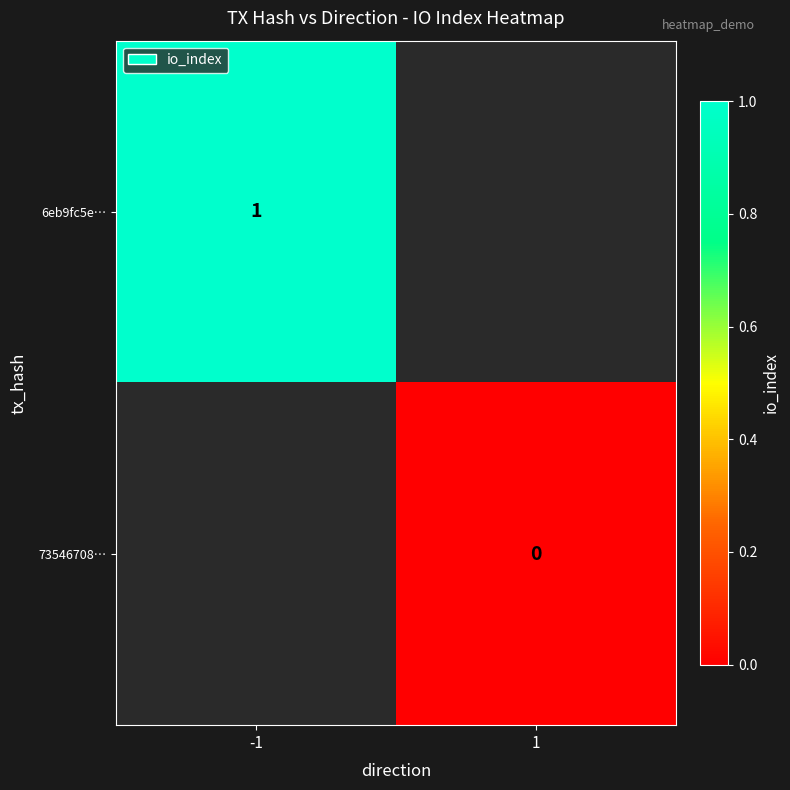

Is the value of 6eb9fc5e… at -1 greater than the value of 73546708… at 1?

Yes